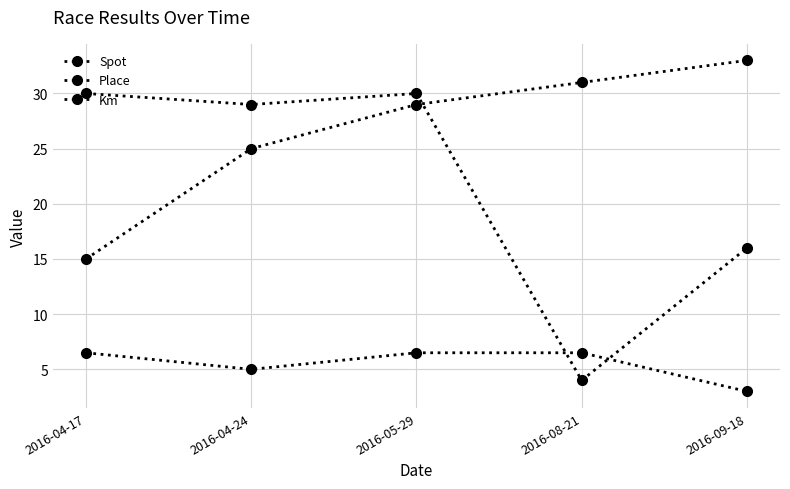

How many lines are shown in the chart?

3